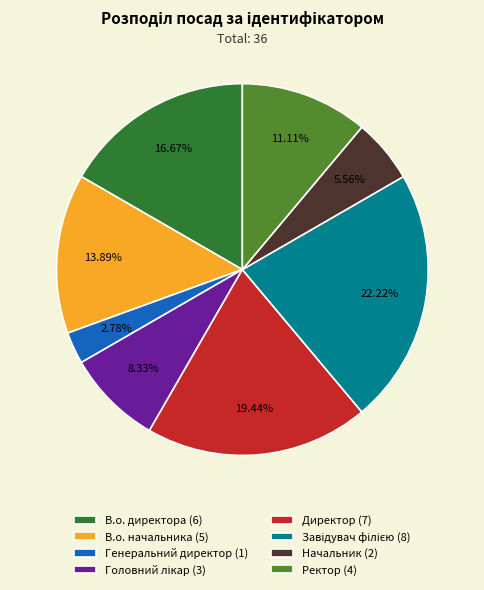

Which has a higher value, Ректор (4) or В.о. директора (6)?

В.о. директора (6)